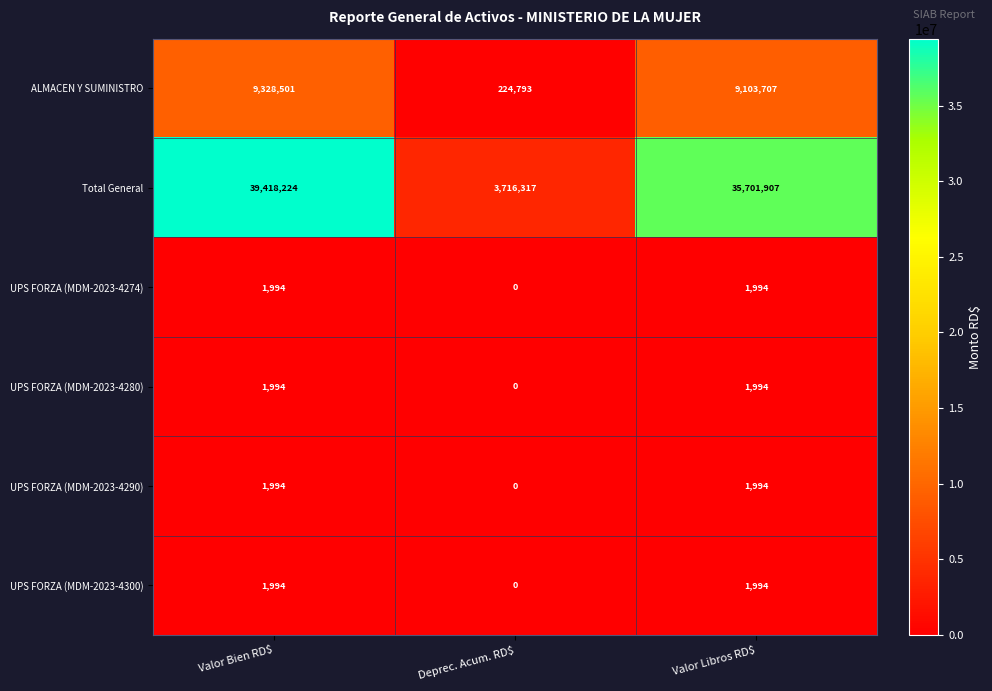

How many data points in UPS FORZA (MDM-2023-4274) are less than 1994?

1